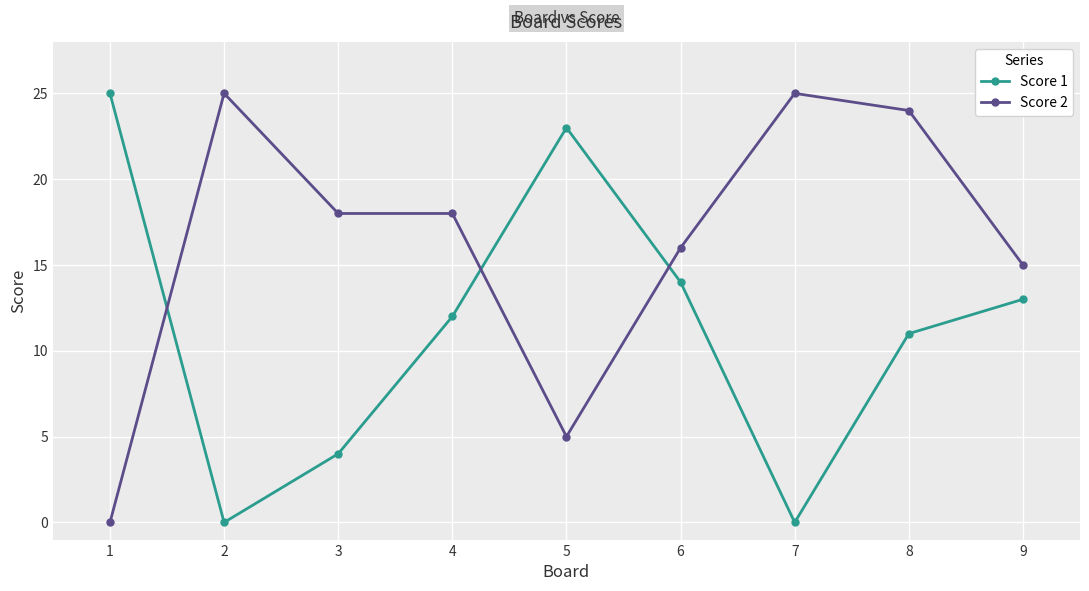

How many series are shown in this chart?

2